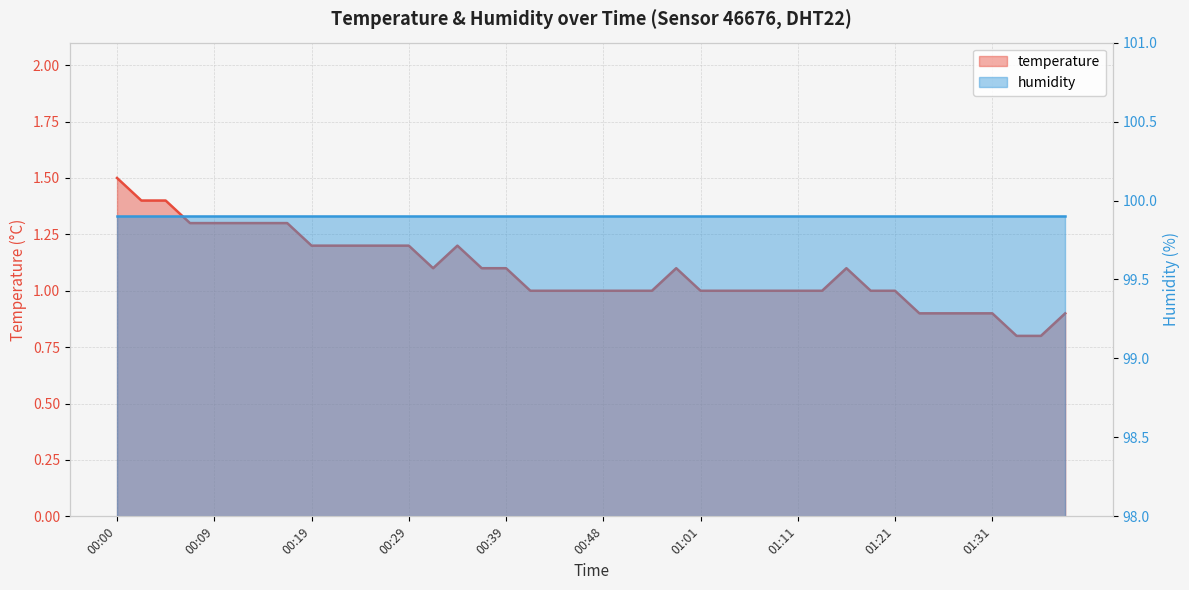

How many categories are shown in the chart?

40